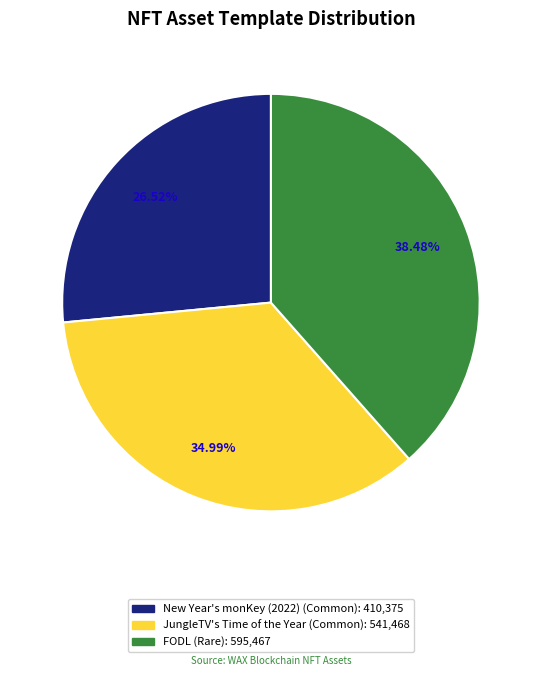

To the nearest percent, what portion does FODL represent?

38%